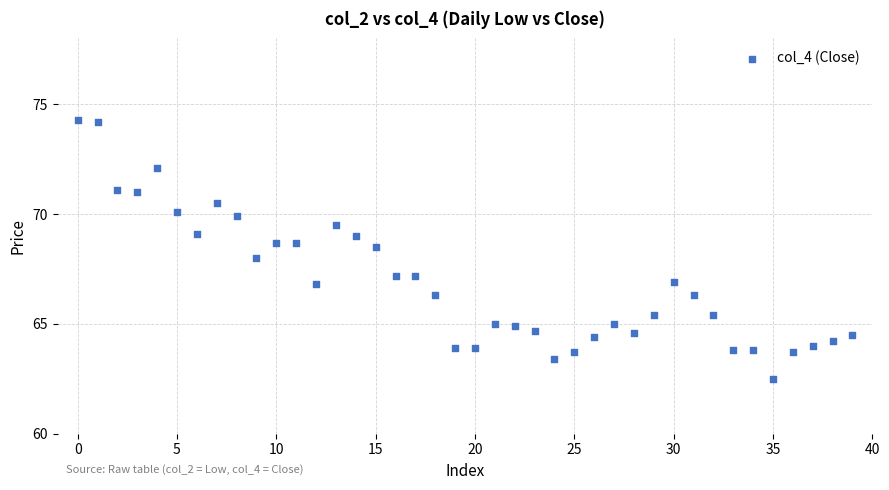

What is the range of Y values (max minus min)?

11.8